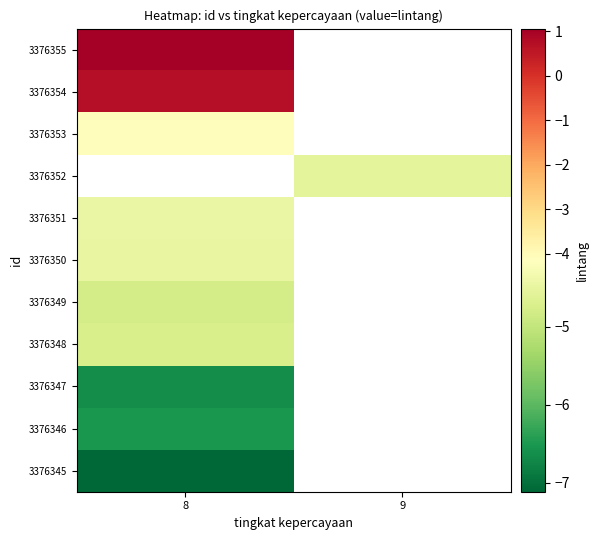

At how many categories does at least one series exceed -1?

1